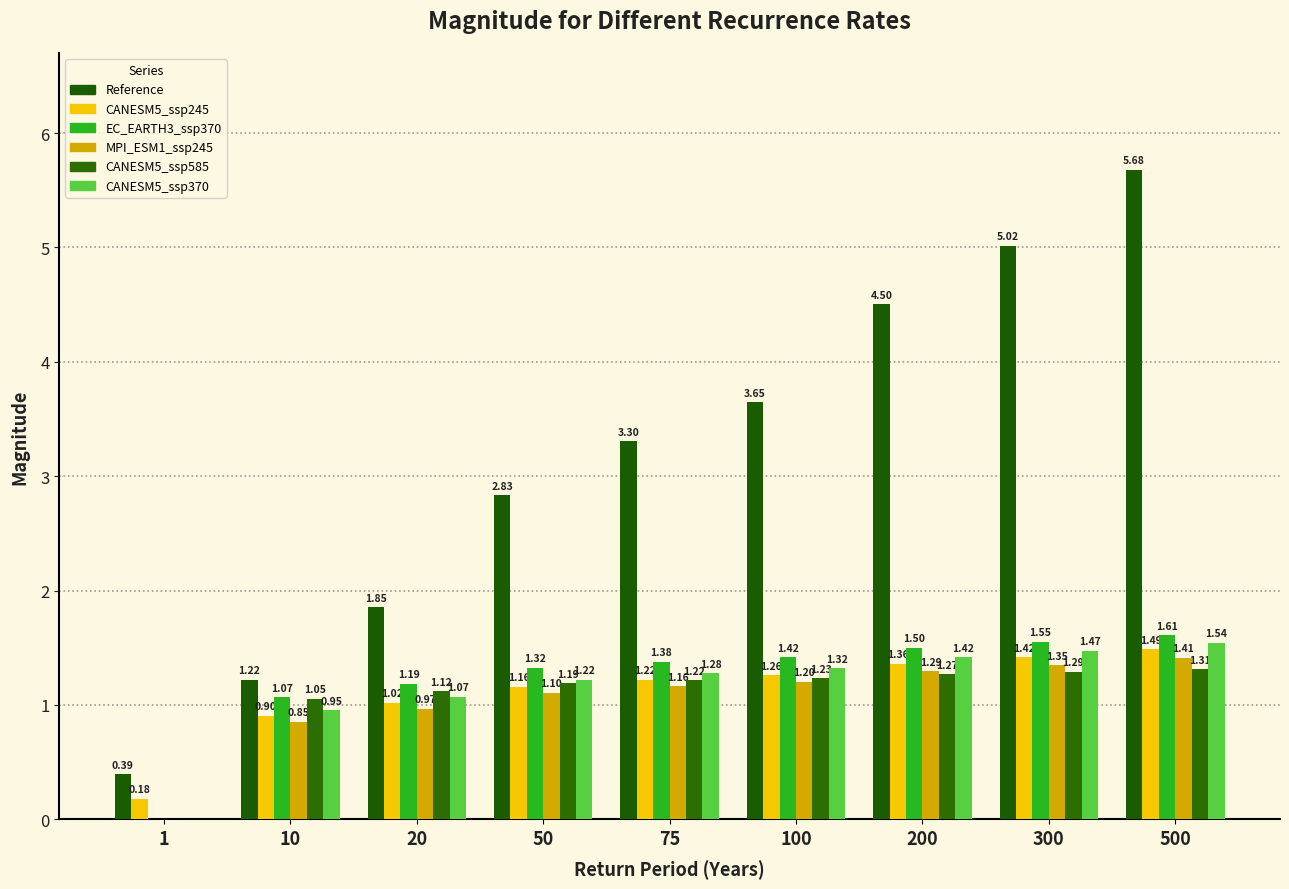

How many data points in CANESM5_ssp585 are above 1?

8